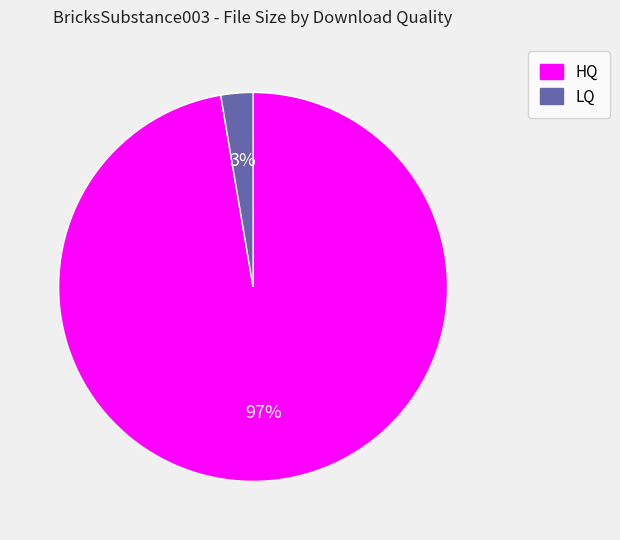

Count the number of slices in the pie.

2